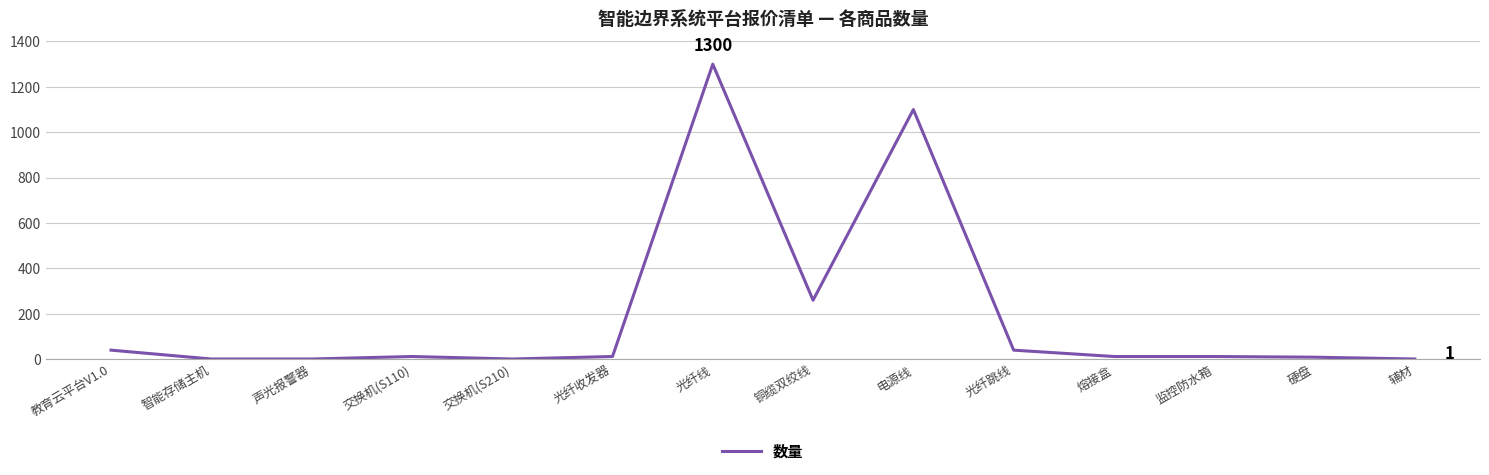

Which label corresponds to the largest value in the chart?

光纤线